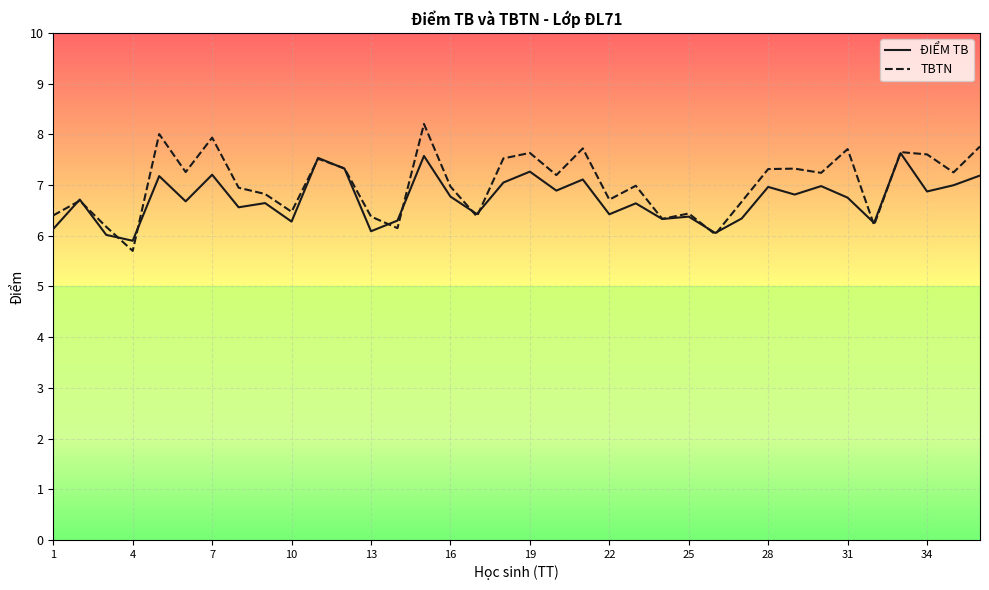

What is the difference between the second highest and second lowest values in the ĐIỂM TB series?

1.6